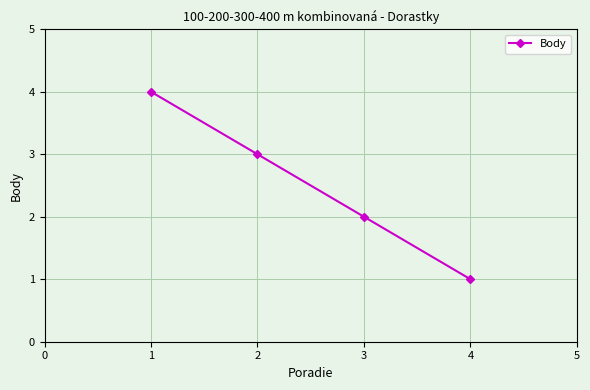

Does the chart have visible grid lines?

Yes